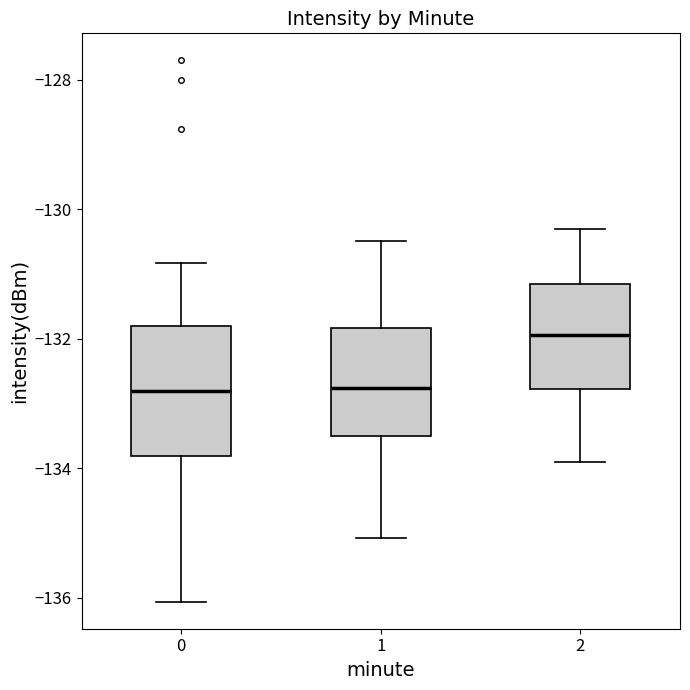

Reading left to right, read every box against the y-axis: the position of its median line, the range the box covers, and the ends of its whiskers. The values are not printed on the chart, so give them approximately, as read against the axis.

0: median -132.8, box -133.8 to -131.8, whiskers -136.0 to -130.8
1: median -132.8, box -133.6 to -131.8, whiskers -135.0 to -130.4
2: median -132.0, box -132.8 to -131.2, whiskers -133.8 to -130.2